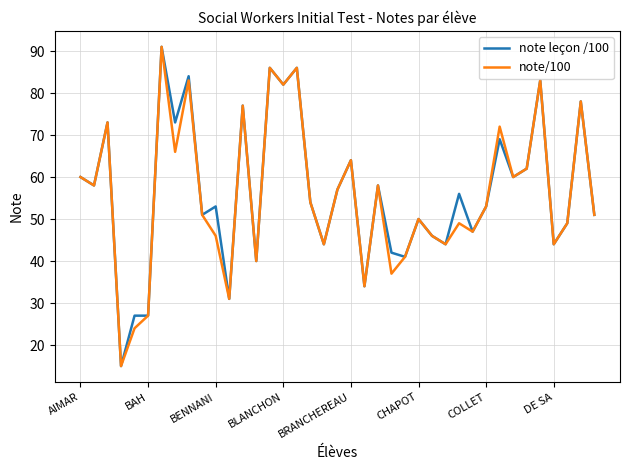

What is the sum of all note/100 values?

2173